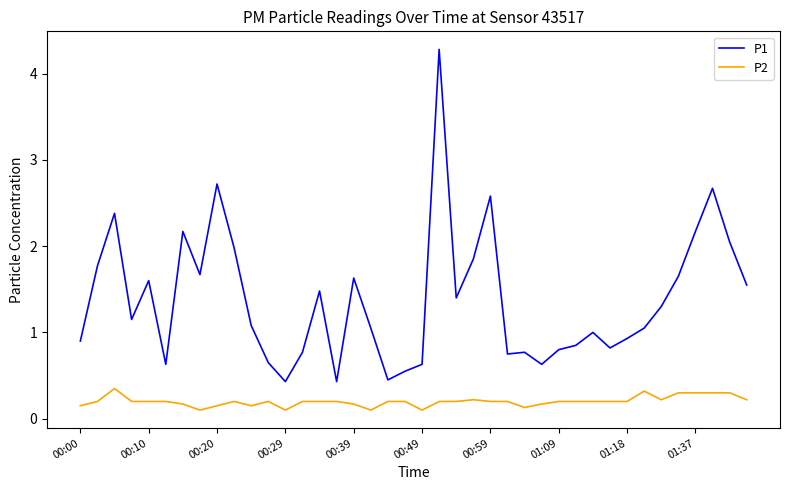

What is the maximum value for P1?

4.3